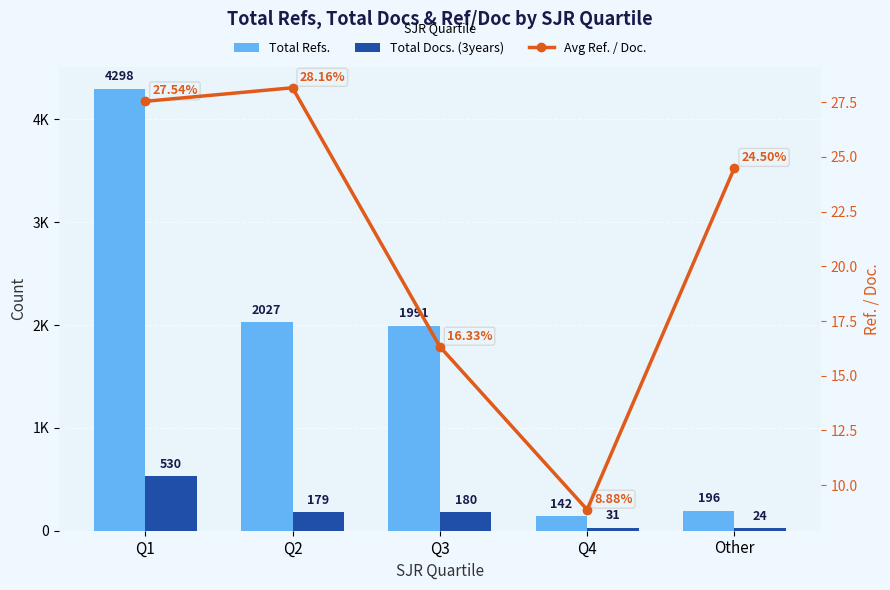

What is the spread (max minus min) of values at Q2?

1998.8